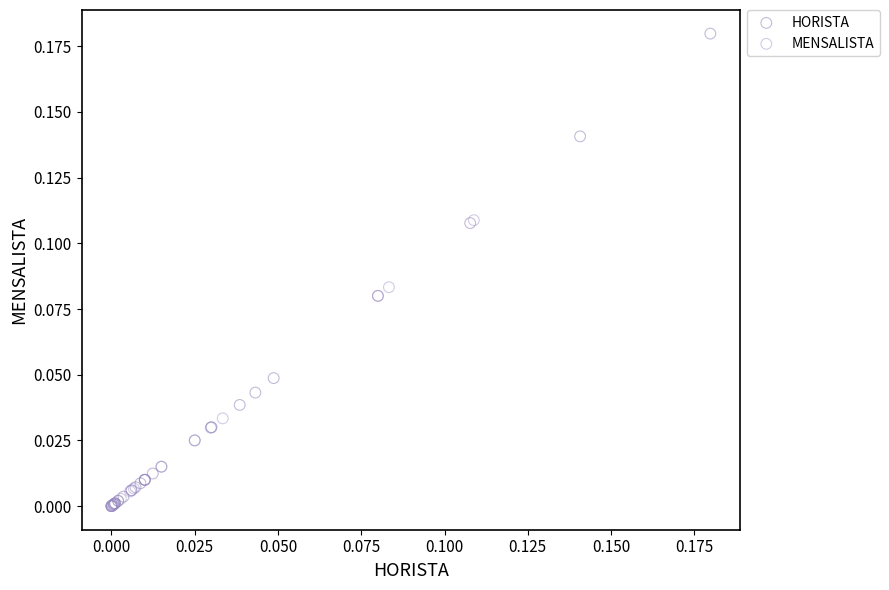

Which series has the widest spread of Y values?

HORISTA